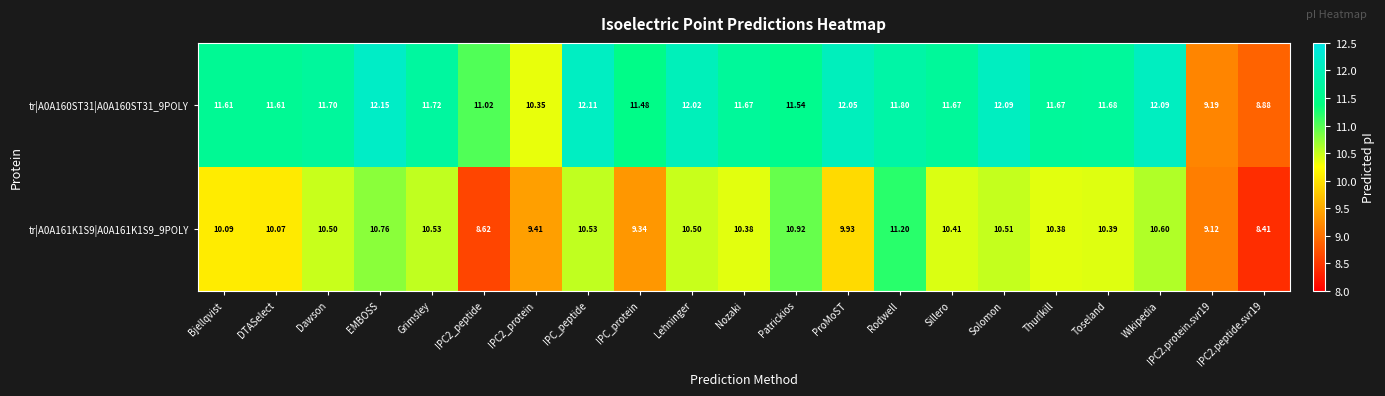

What is the total value across all series at Lehninger?

22.5